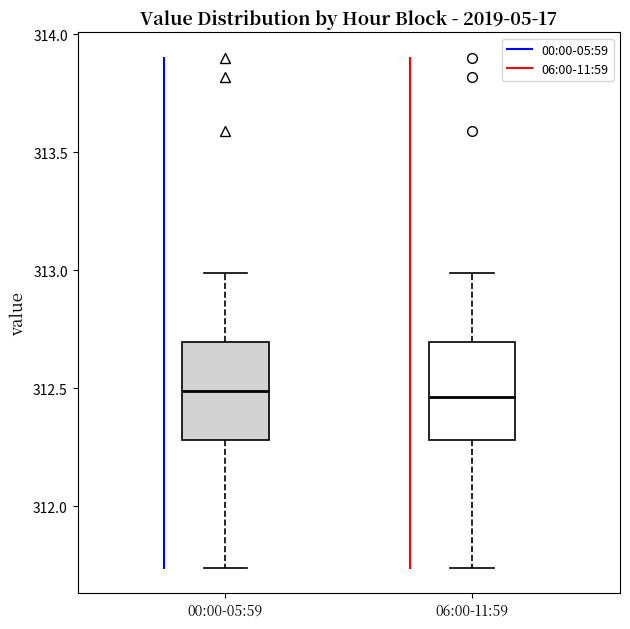

Reading left to right, read every box against the y-axis: the position of its median line, the range the box covers, and the ends of its whiskers. The values are not printed on the chart, so give them approximately, as read against the axis.

00:00-05:59: median 312.50, box 312.30 to 312.70, whiskers 311.75 to 313.00
06:00-11:59: median 312.45, box 312.30 to 312.70, whiskers 311.75 to 313.00